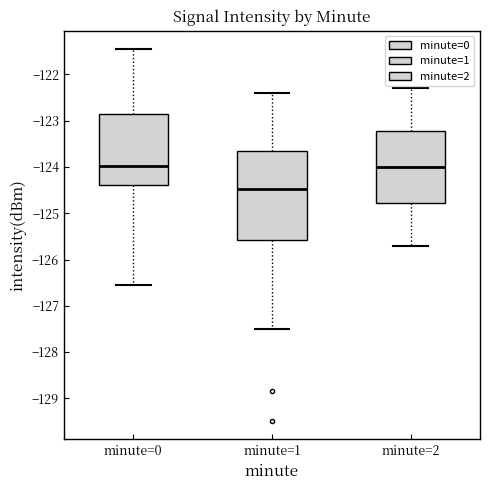

Reading left to right, transcribe this box plot: for each box, give where its median line is, the range the box spans, and where its two whiskers end, as read against the y-axis. The values are not printed on the chart, so give them approximately, as read against the axis.

minute=0: median -124.0, box -124.4 to -122.9, whiskers -126.5 to -121.5
minute=1: median -124.5, box -125.6 to -123.7, whiskers -127.5 to -122.4
minute=2: median -124.0, box -124.8 to -123.2, whiskers -125.7 to -122.3